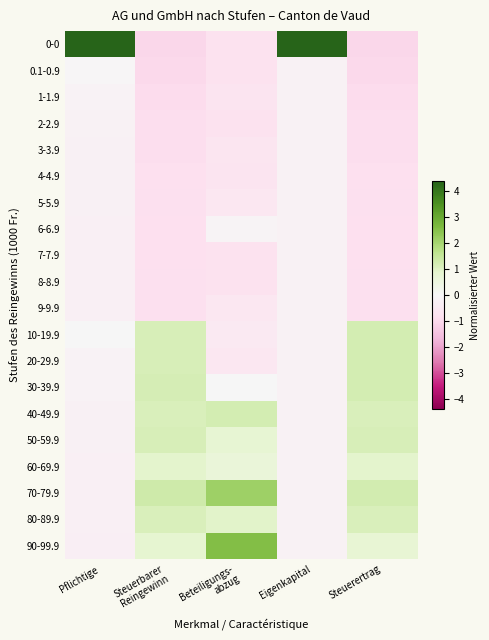

What is the difference between the highest and lowest values at Beteiligungs-
abzug?

3.3